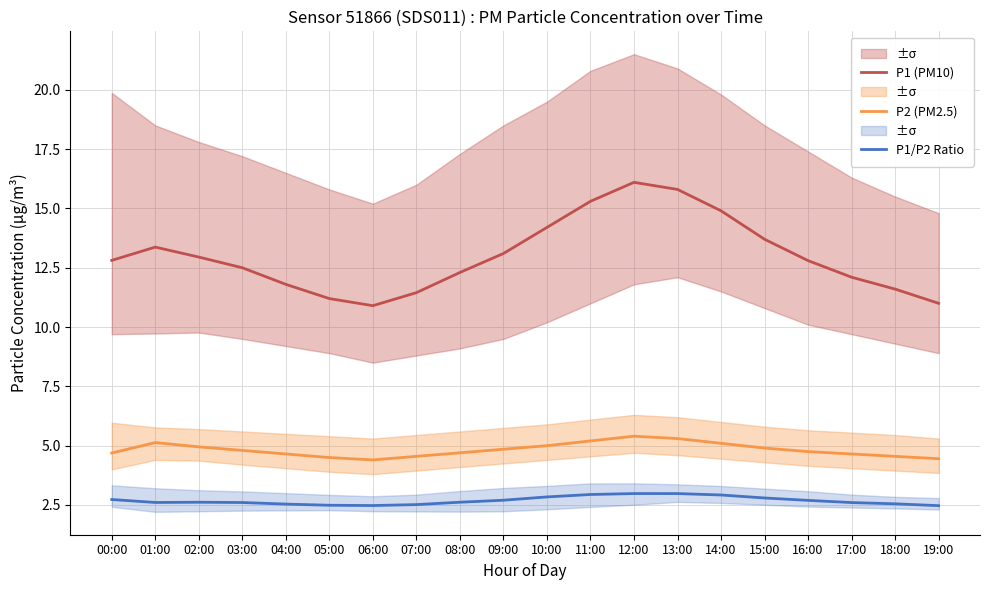

Which series changed the most between 00:00 and 15:00?

P1 (PM10)